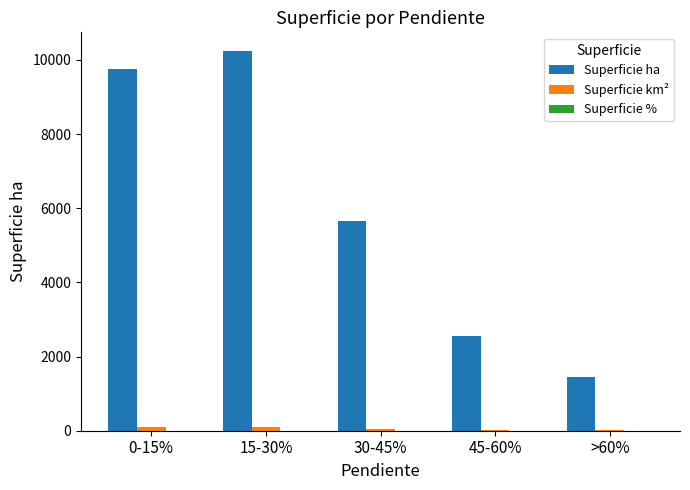

Are the bars grouped side by side (vs. stacked)?

Yes